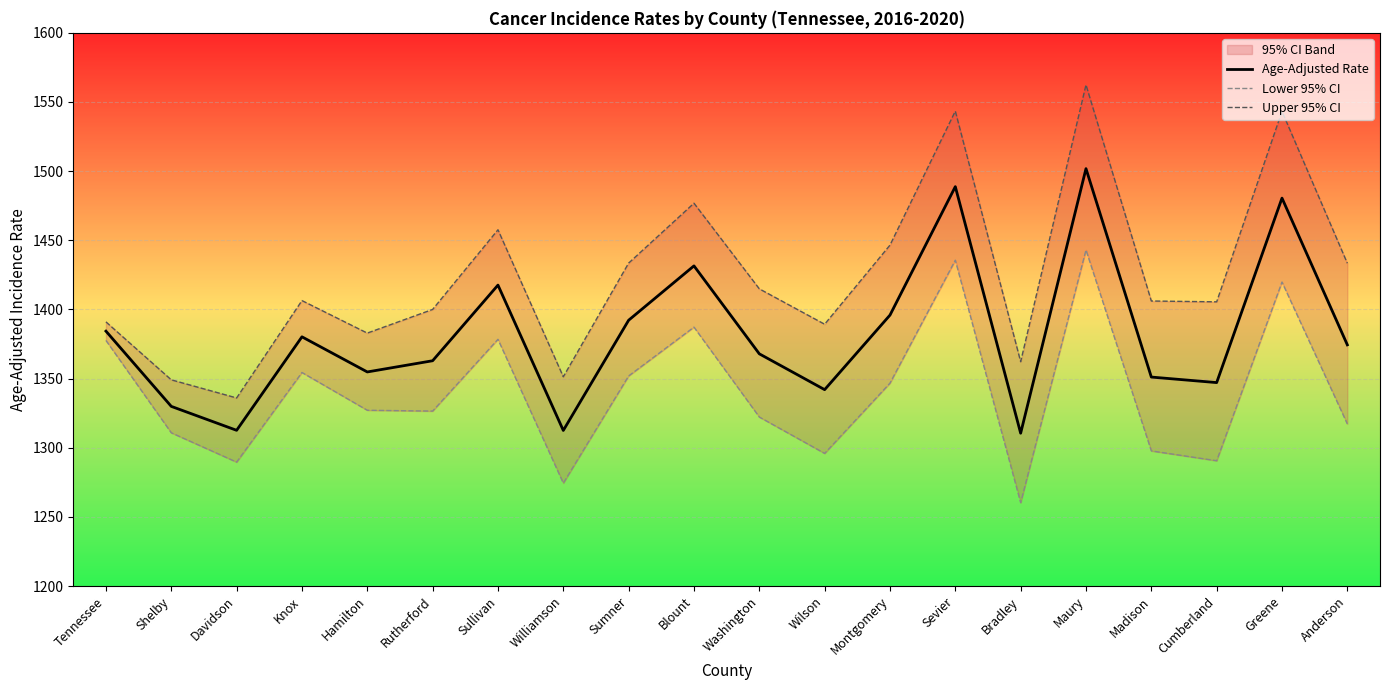

Reading right to left, what are all the values shown in this chart?

Age-Adjusted Rate: Anderson=1374.4	Greene=1480.5	Cumberland=1347.1	Madison=1351.1	Maury=1501.8	Bradley=1310.5	Sevier=1488.8	Montgomery=1395.9	Wilson=1342.0	Washington=1367.9	Blount=1431.5	Sumner=1392.2	Williamson=1312.5	Sullivan=1417.6	Rutherford=1362.9	Hamilton=1354.8	Knox=1380.2	Davidson=1312.6	Shelby=1329.9	Tennessee=1384.3
Lower 95% CI: Anderson=1317.2	Greene=1419.8	Cumberland=1290.6	Madison=1297.7	Maury=1443.0	Bradley=1260.3	Sevier=1435.6	Montgomery=1346.7	Wilson=1295.9	Washington=1322.2	Blount=1387.2	Sumner=1351.9	Williamson=1274.4	Sullivan=1378.4	Rutherford=1326.5	Hamilton=1327.1	Knox=1354.4	Davidson=1289.6	Shelby=1310.8	Tennessee=1377.6
Upper 95% CI: Anderson=1433.4	Greene=1543.2	Cumberland=1405.5	Madison=1406.1	Maury=1562.4	Bradley=1362.2	Sevier=1543.4	Montgomery=1446.5	Wilson=1389.3	Washington=1414.9	Blount=1476.8	Sumner=1433.5	Williamson=1351.3	Sullivan=1457.6	Rutherford=1400.0	Hamilton=1382.9	Knox=1406.4	Davidson=1336.0	Shelby=1349.1	Tennessee=1391.0